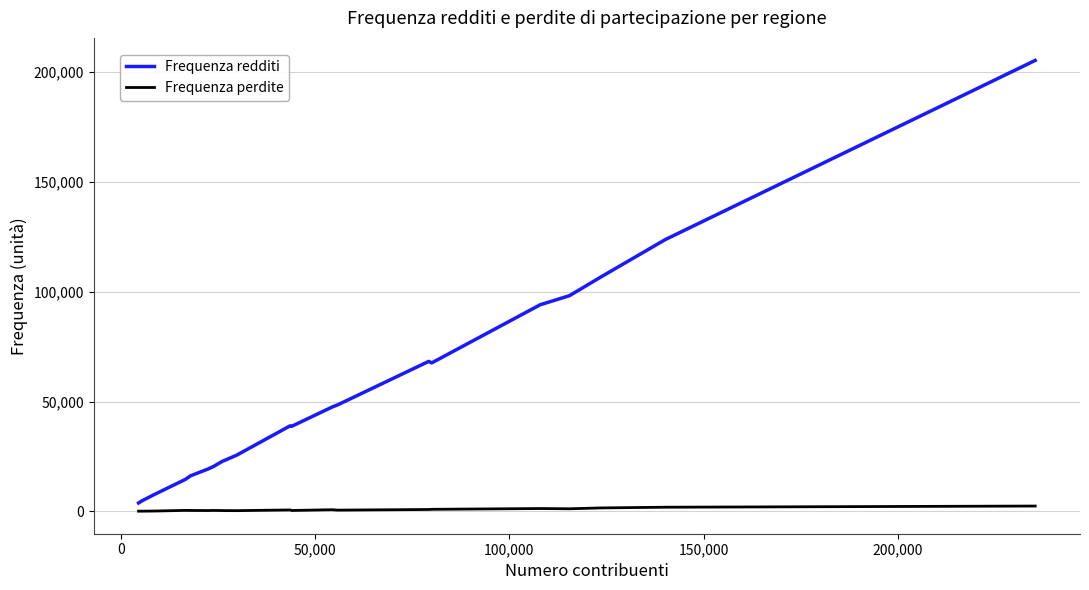

Which series has the widest spread of values?

Frequenza redditi